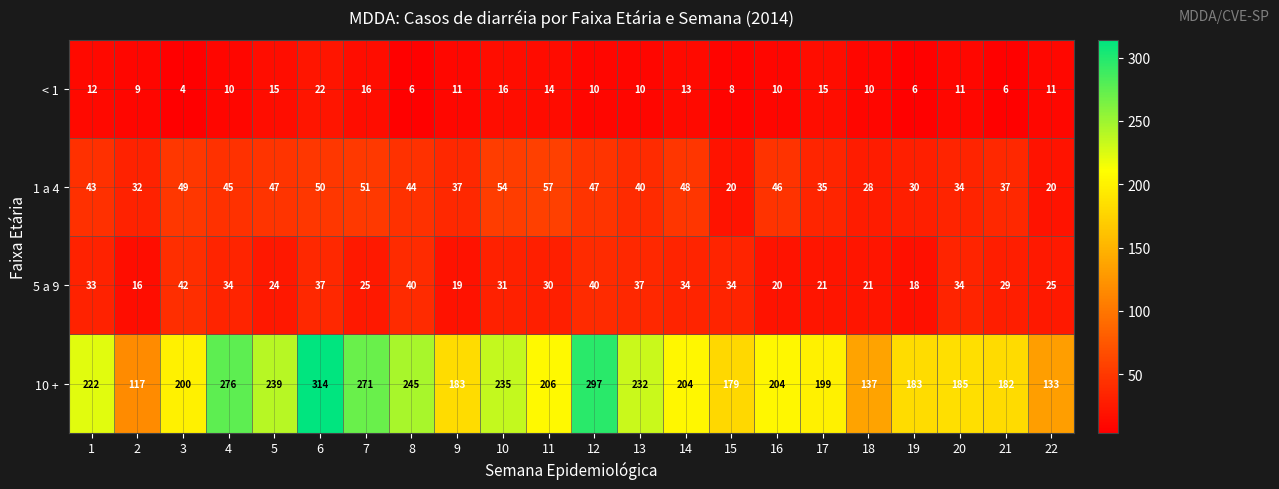

List the series in order of their peak value, lowest first.

< 1, 5 a 9, 1 a 4, 10 +